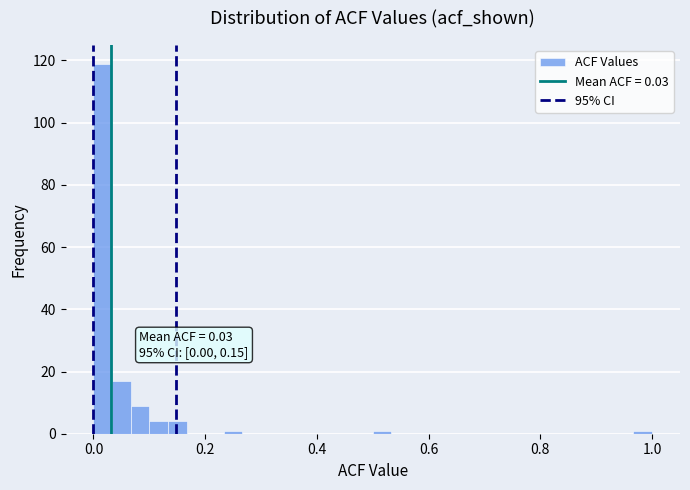

Around what value on the x-axis is the tallest bar? Give the approximate position of its centre, as read against the axis.

0.02